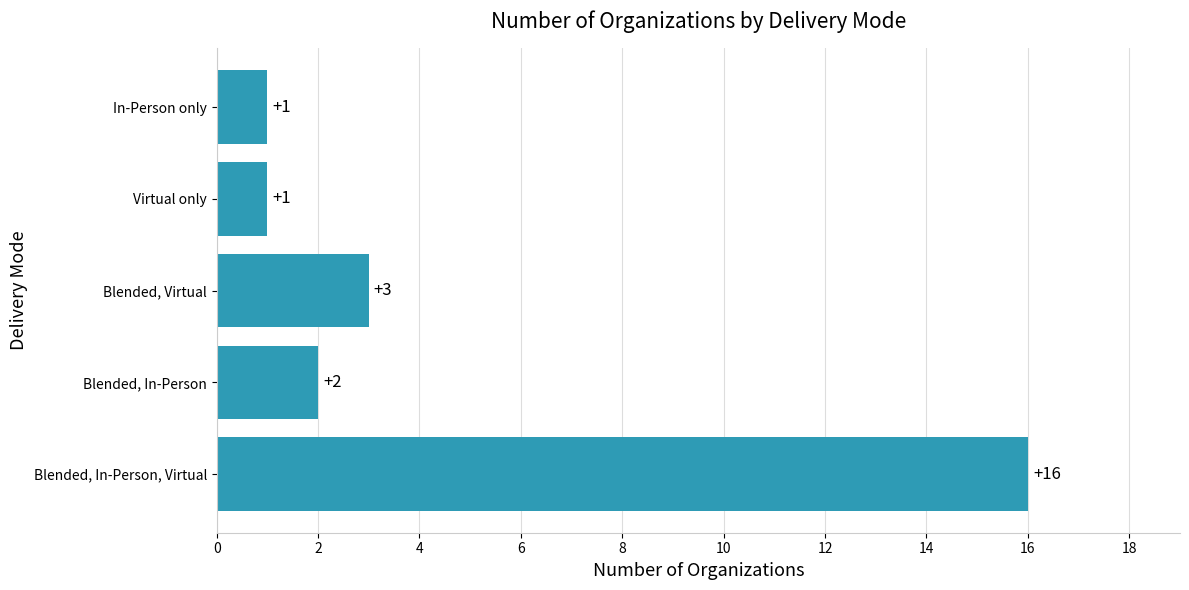

How many categories are shown in the chart?

5